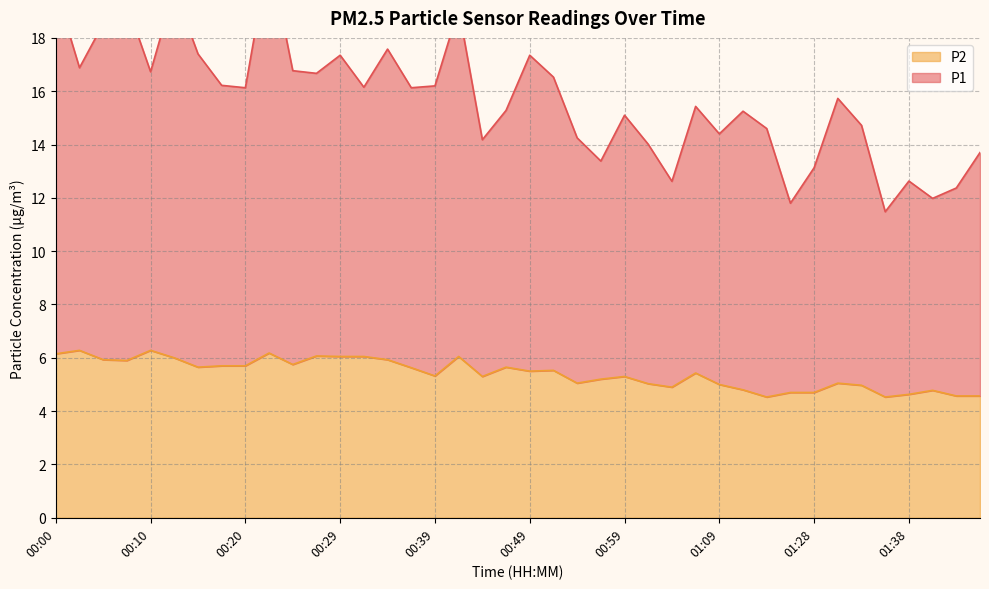

Reading right to left, extract all data points from this chart.

P1: 13.7	12.4	12.0	12.6	11.5	14.7	15.7	13.1	11.8	14.6	15.2	14.4	15.4	12.6	14.0	15.1	13.4	14.2	16.5	17.4	15.3	14.2	19.1	16.2	16.1	17.6	16.1	17.4	16.7	16.8	21.2	16.1	16.2	17.4	19.8	16.7	19.3	18.5	16.9	19.8
P2: 4.6	4.6	4.8	4.6	4.5	5.0	5.0	4.7	4.7	4.5	4.8	5.0	5.4	4.9	5.0	5.3	5.2	5.0	5.5	5.5	5.7	5.3	6.0	5.3	5.6	5.9	6.0	6.0	6.1	5.8	6.2	5.7	5.7	5.7	6.0	6.3	5.9	5.9	6.3	6.2